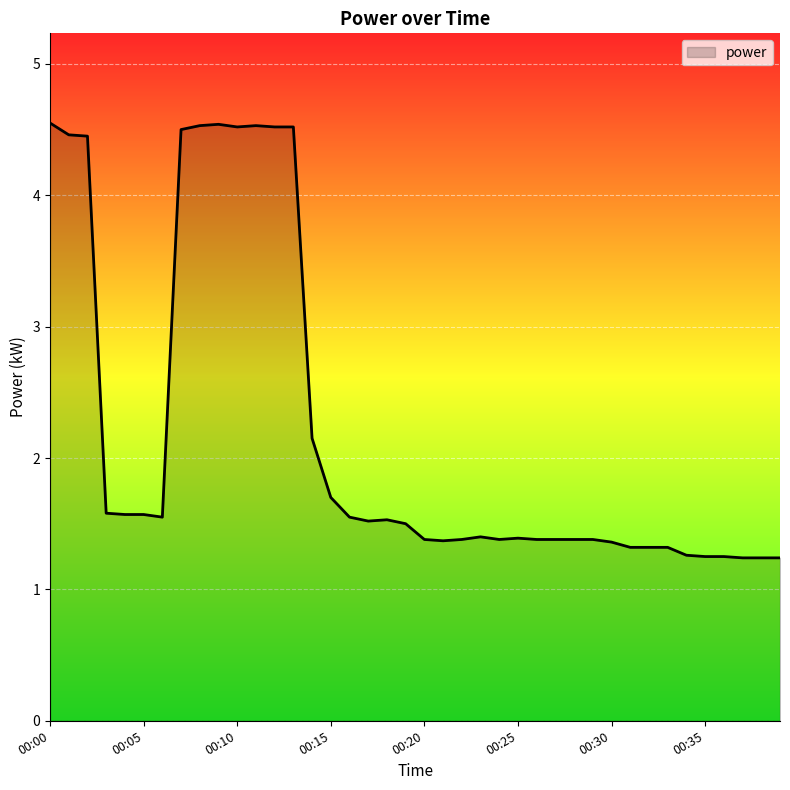

What is the difference between the maximum and minimum values?

3.3